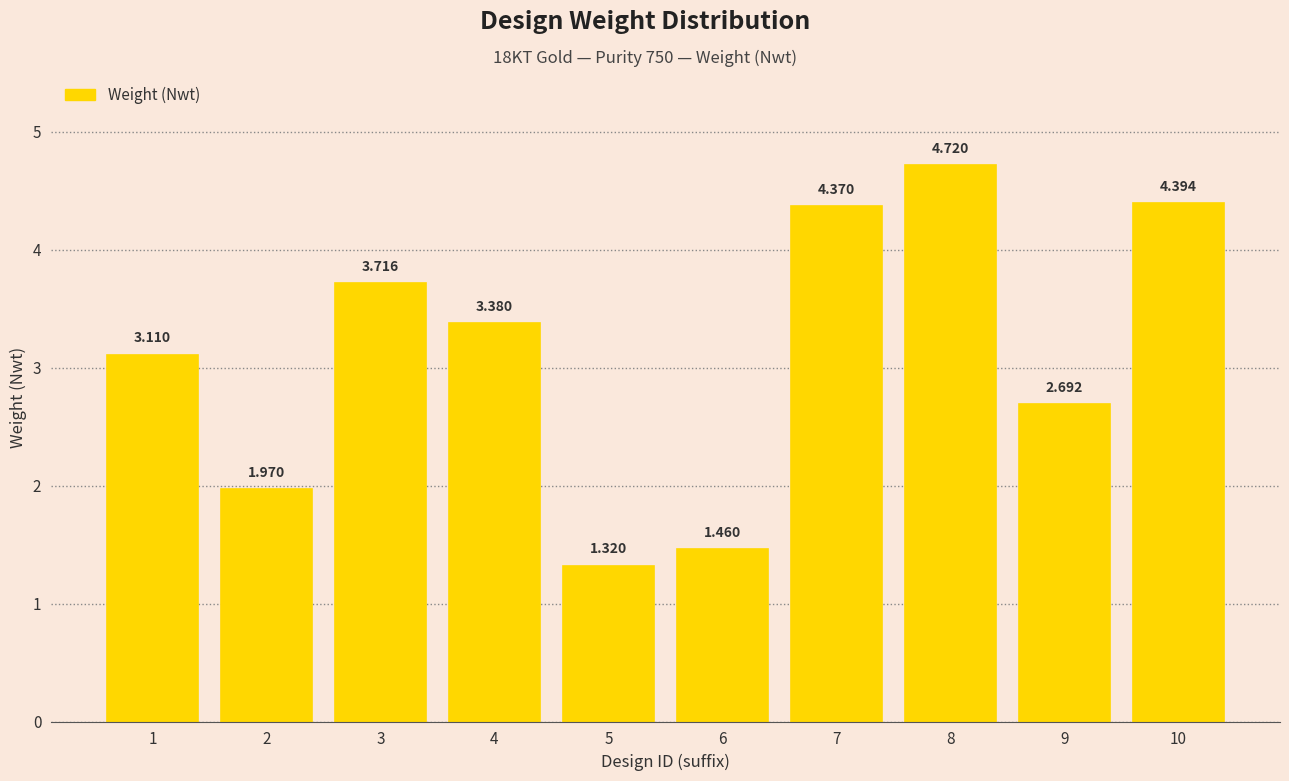

True or false: the data shows 1.8 at 5.

False